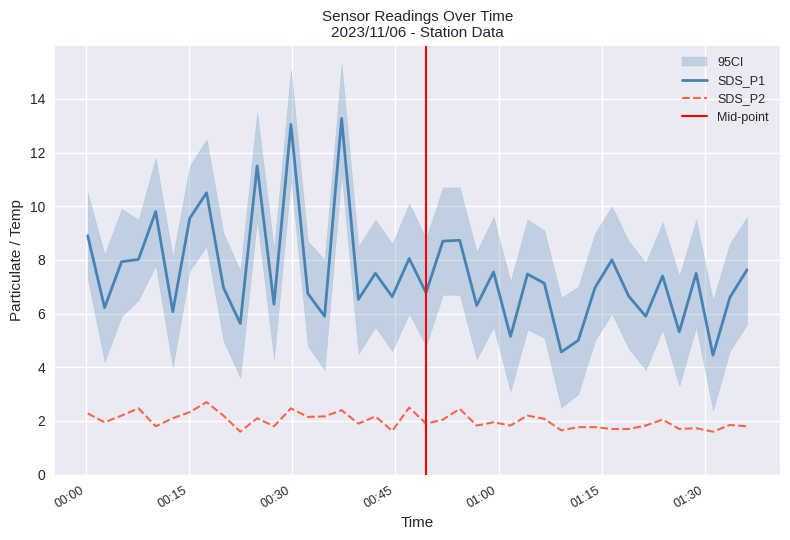

True or false: SDS_P2 and SDS_P1 intersect in this chart.

False